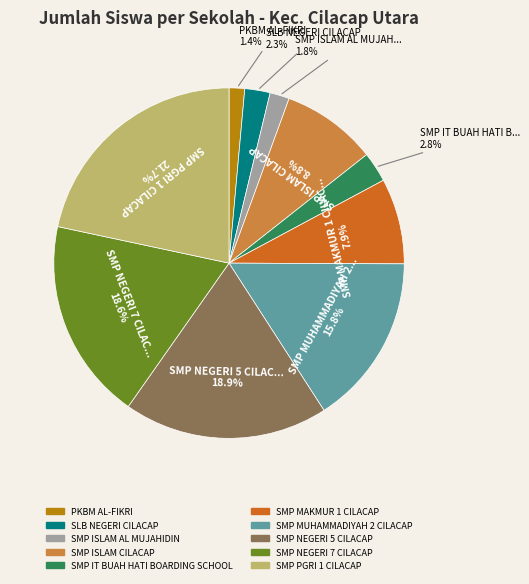

To the nearest percent, what is the difference between the largest and smallest slice percentages?

20%